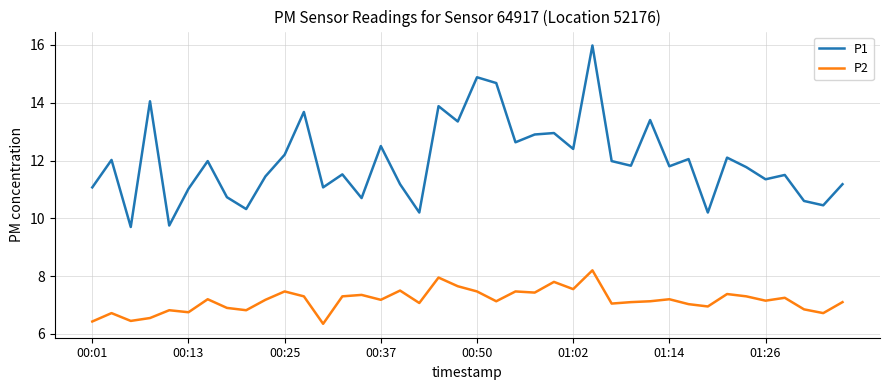

What is the maximum value for P2?

8.2